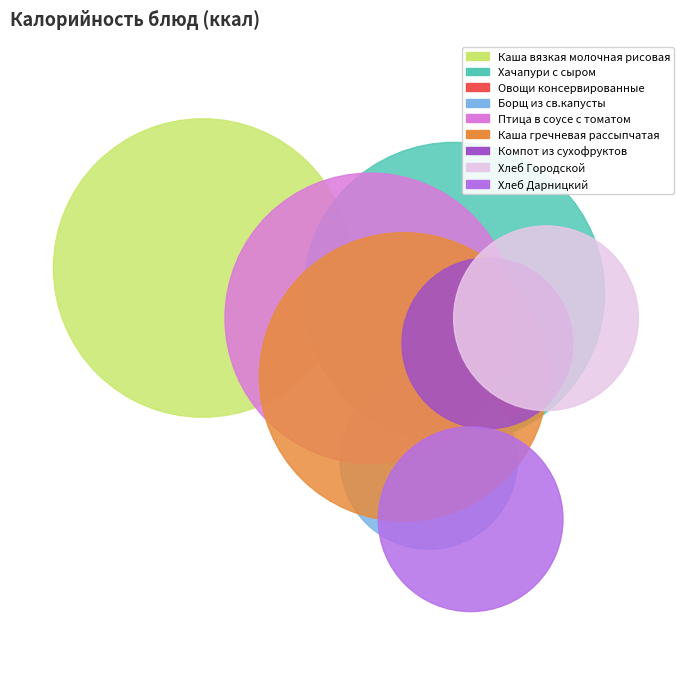

To the nearest percent, what is the combined percentage of Борщ из св.капусты and Каша вязкая молочная рисовая?

25%